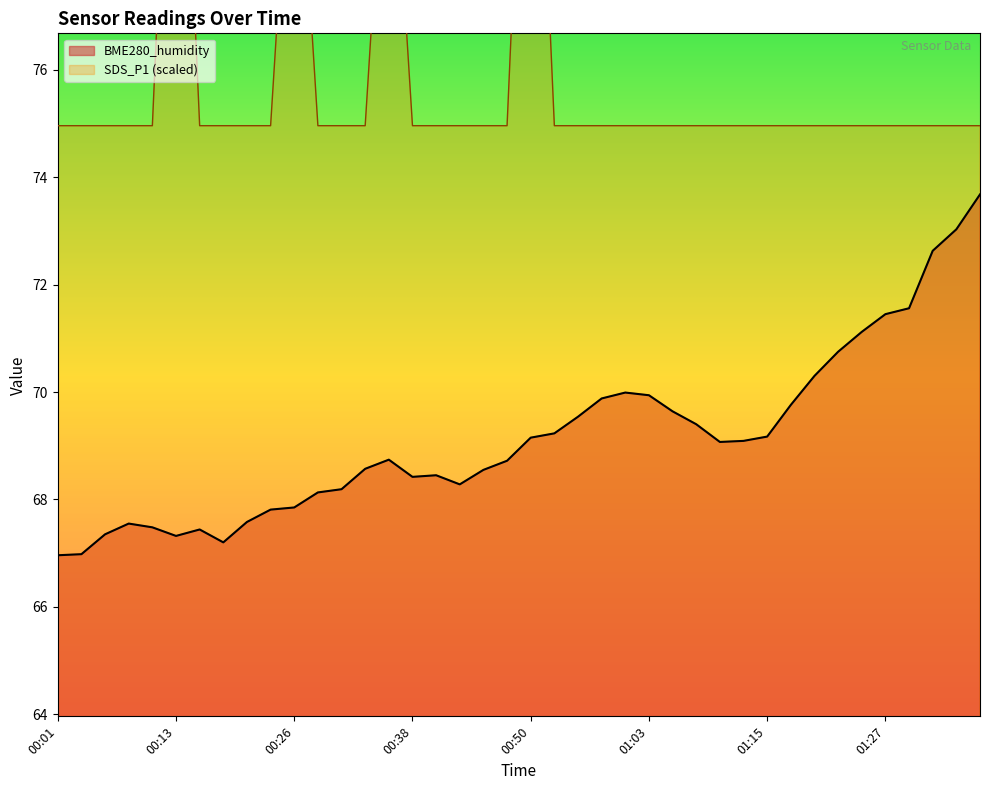

True or false: BME280_humidity and SDS_P1 intersect in this chart.

False